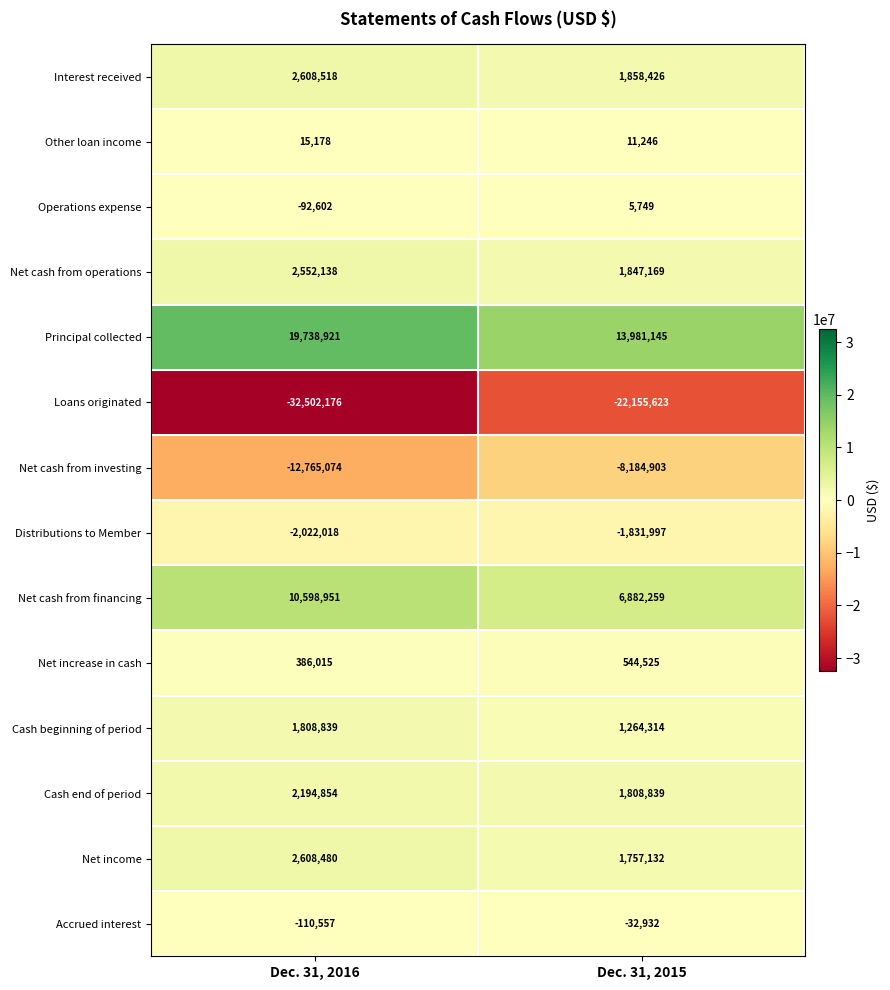

Count the number of data series in this chart.

14